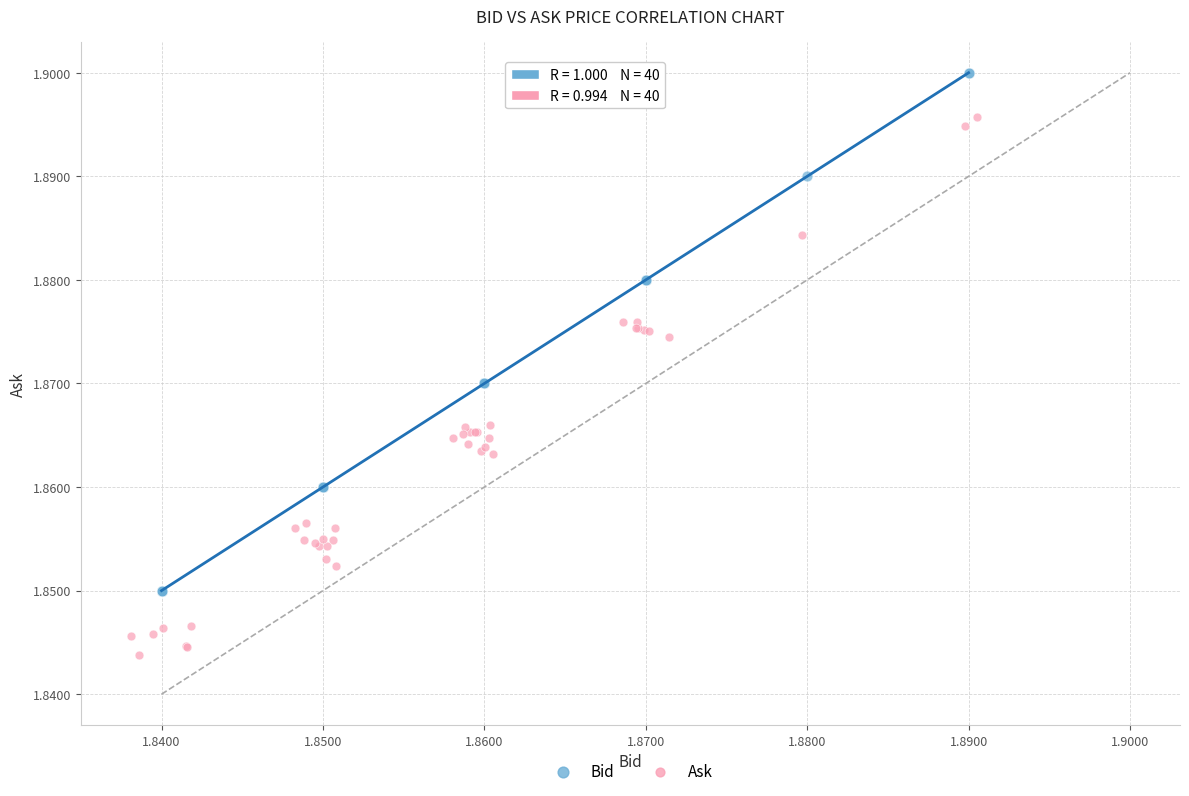

What are all the series names shown in the legend?

Bid, Ask